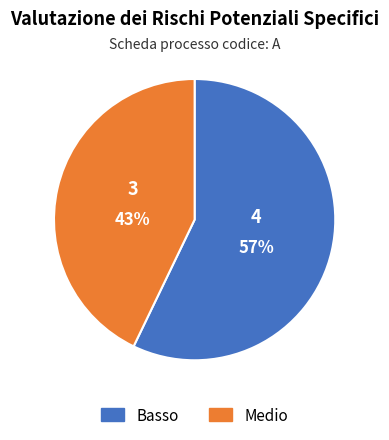

Does Basso account for over 50% of the chart?

Yes